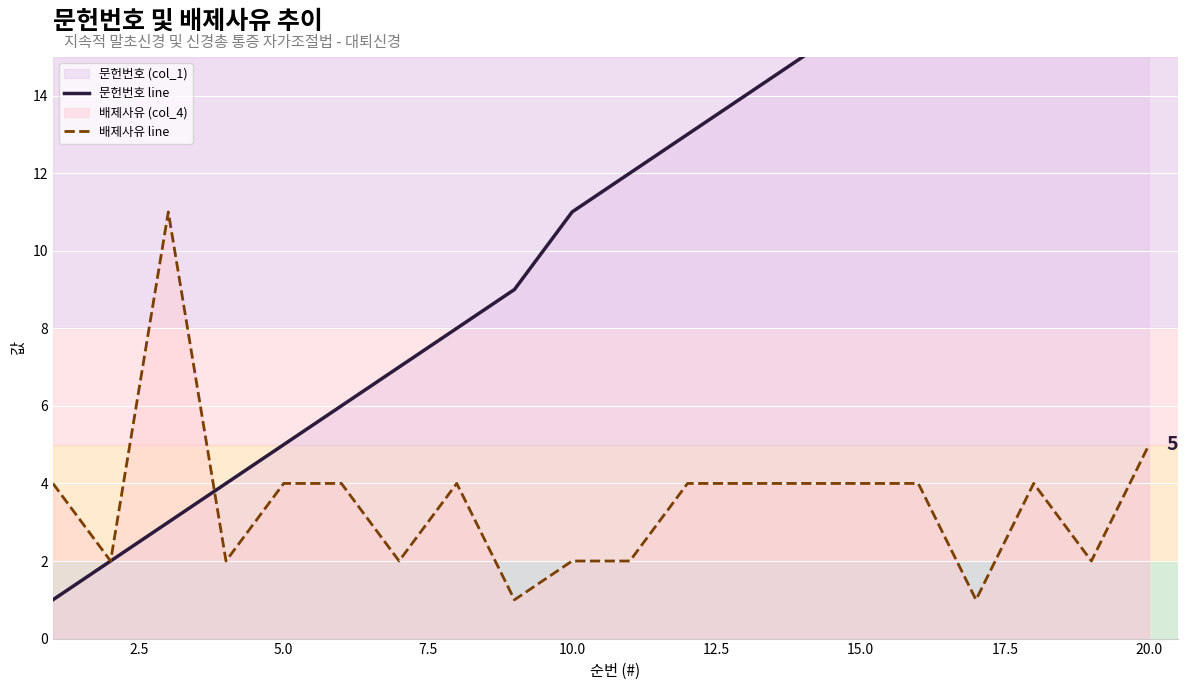

What is the minimum value shown in the chart?

1